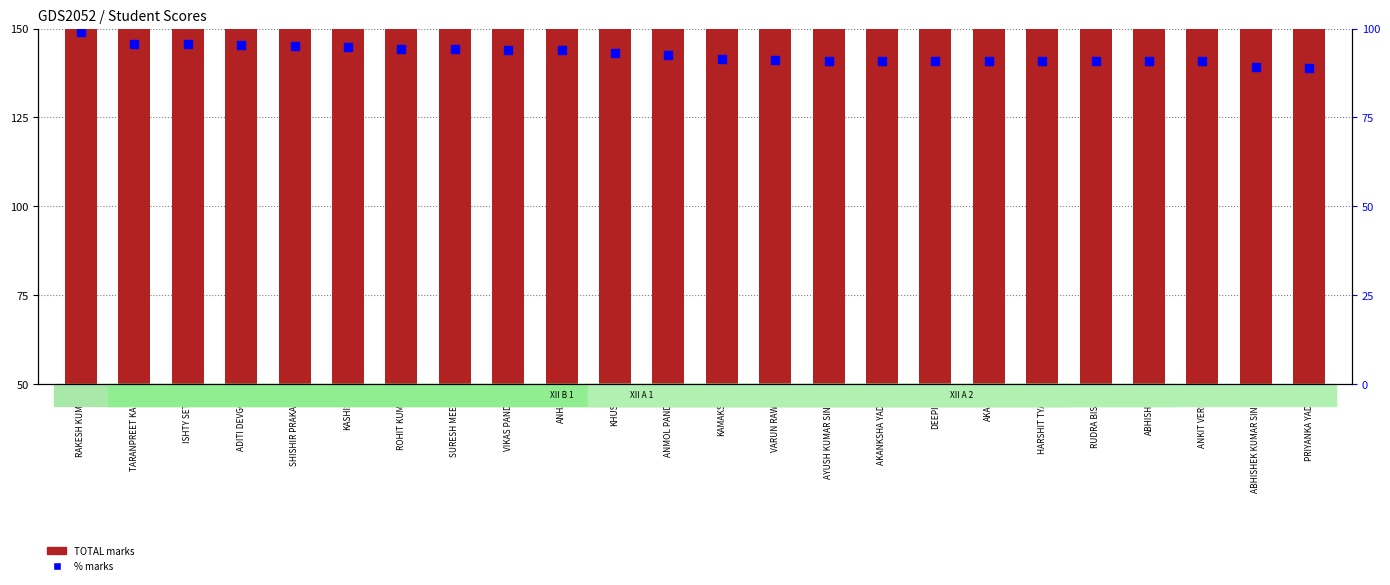

Is the value of TOTAL marks at VIKAS PANDEY greater than the value of % marks at ADITI DEVGON?

Yes